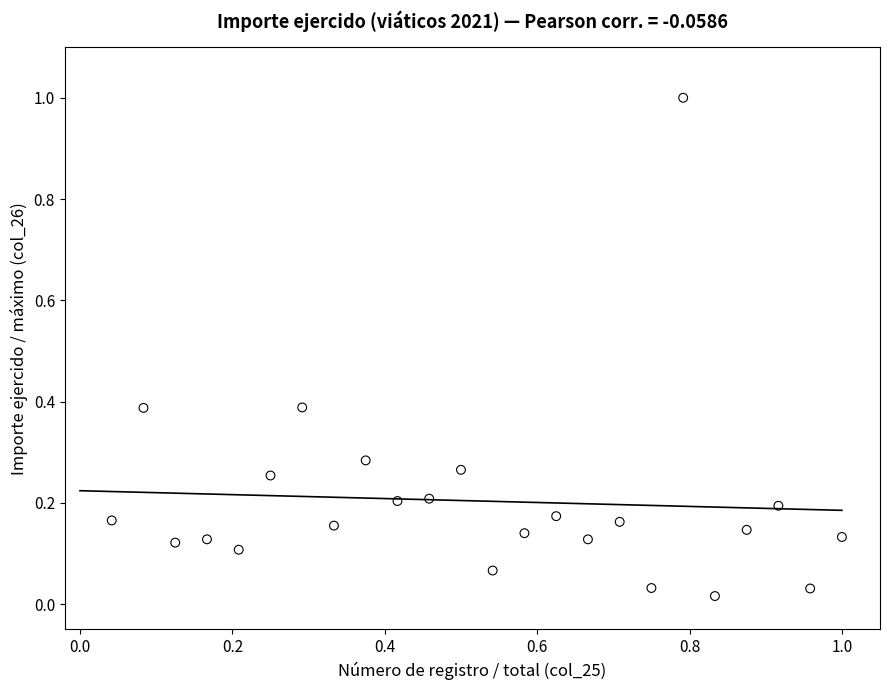

What is the range of Y values (max minus min)?

1.0